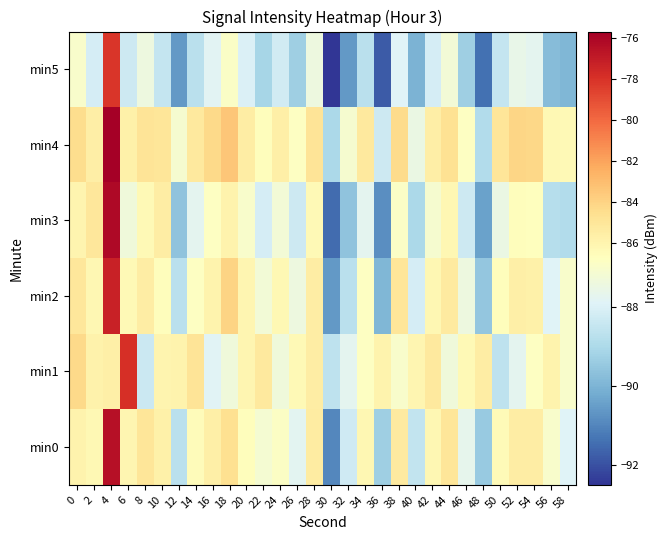

Between 48 and 56, which is larger?

56